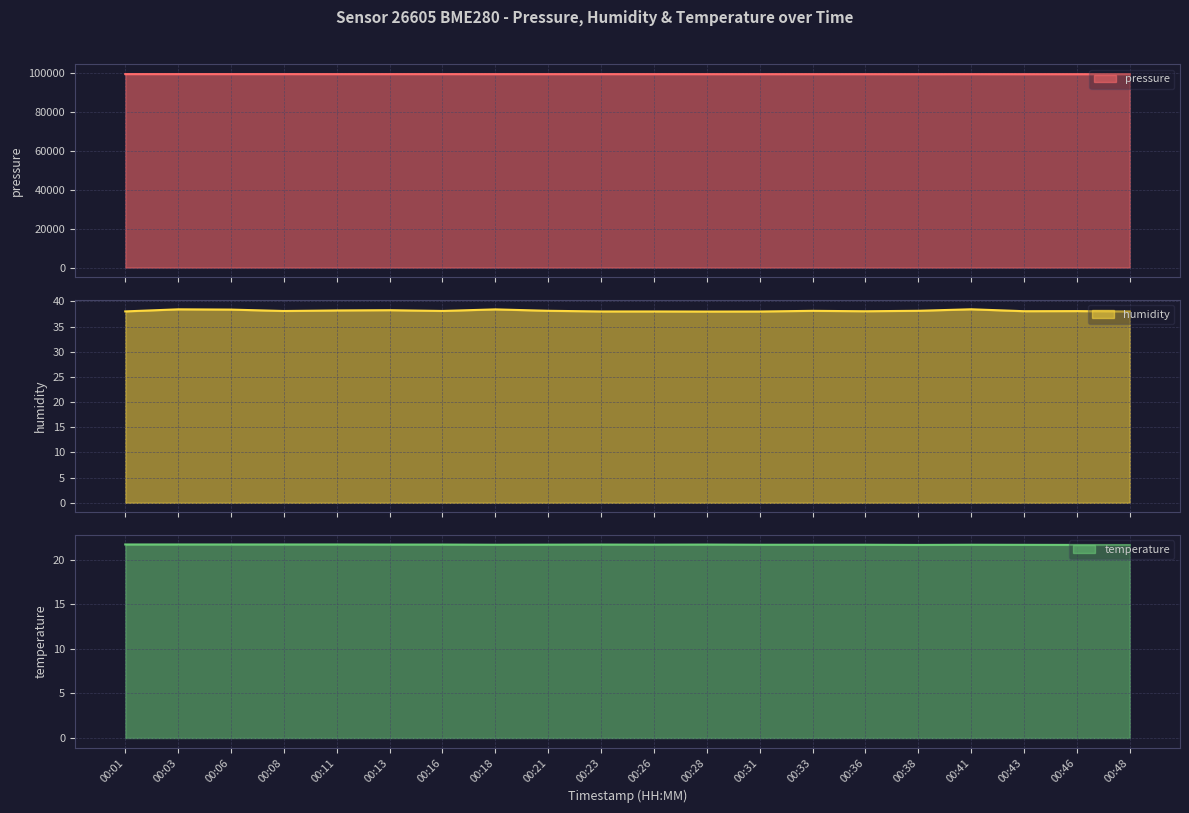

What is the sum of all temperature values?

433.8